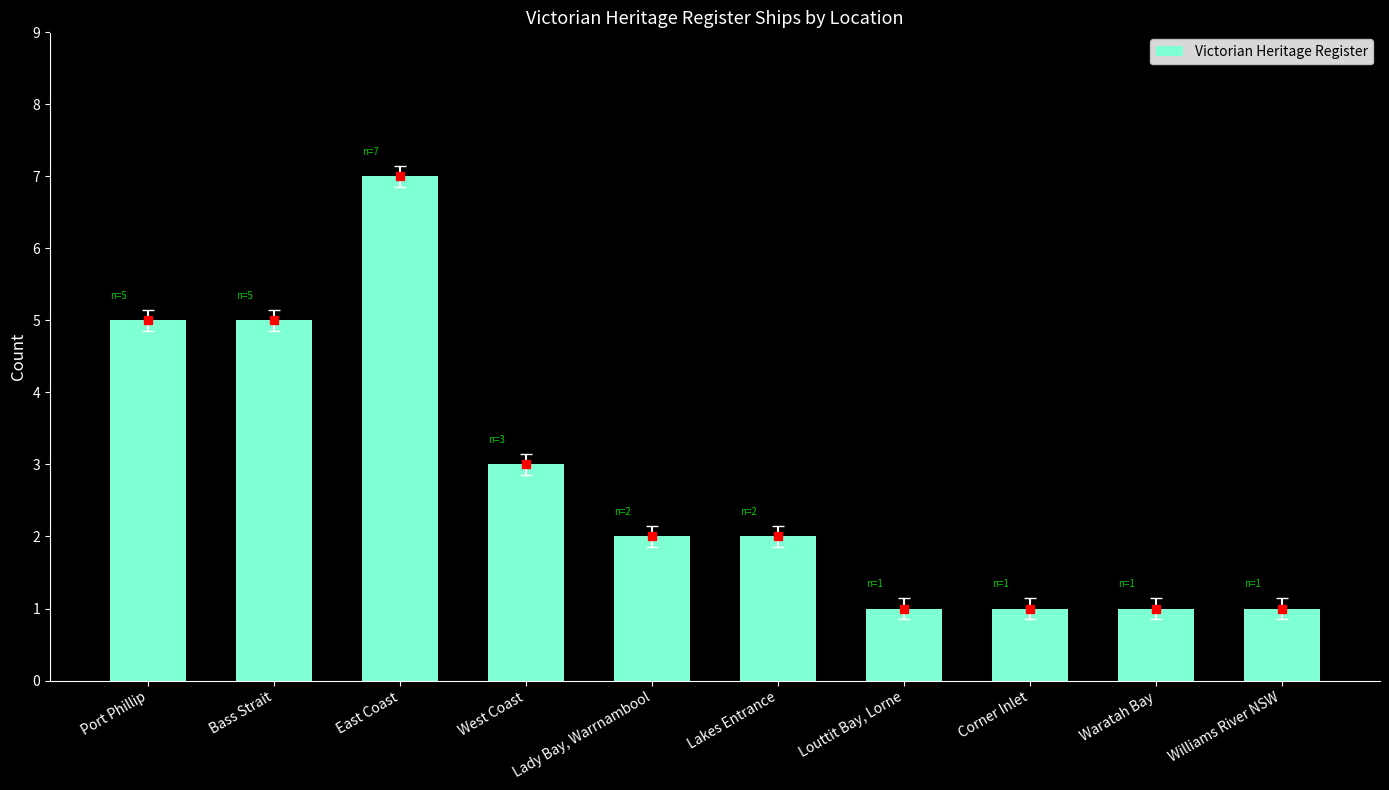

Read the value at East Coast.

7